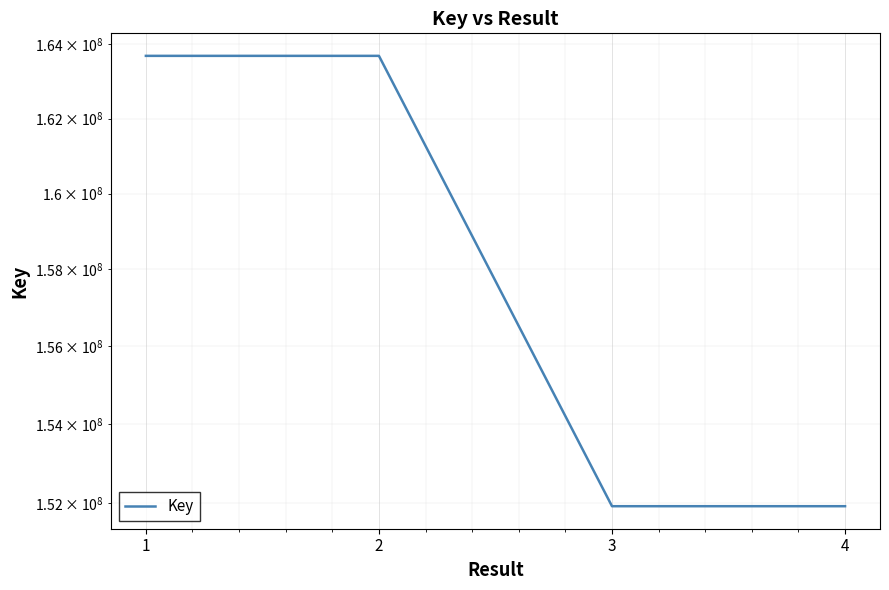

Which label corresponds to the largest value in the chart?

1